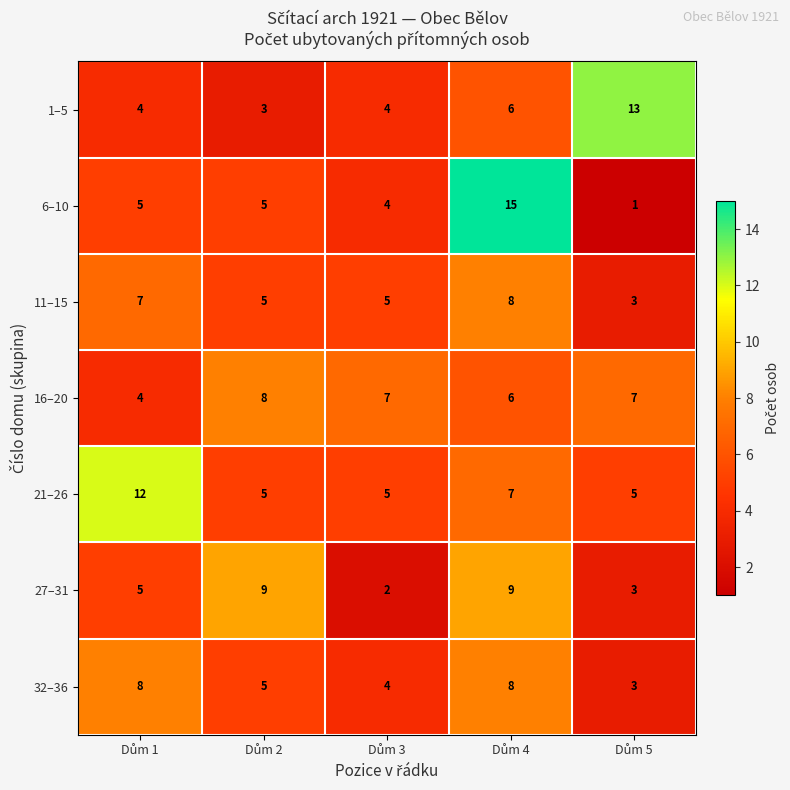

What is the maximum value for 1–5?

13